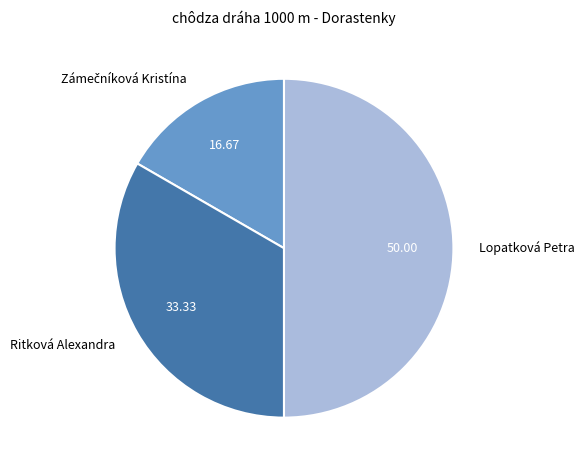

Approximately how many times larger is the value at Ritková Alexandra compared to Lopatková Petra?

0.7